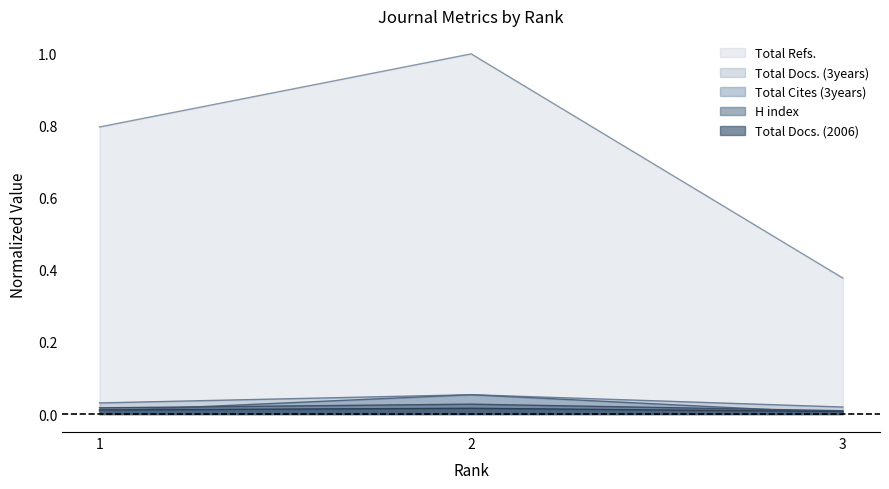

Between 1 and 3, which series saw the biggest shift?

Total Refs.